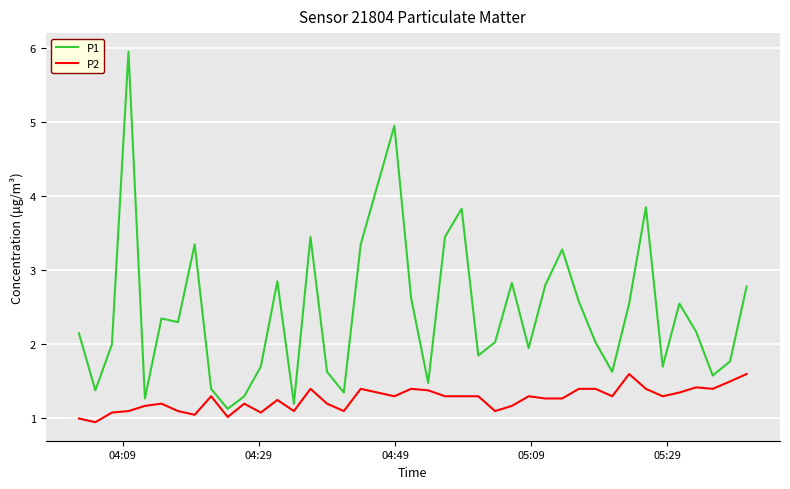

Rank the series by their maximum value, from lowest to highest.

P2, P1